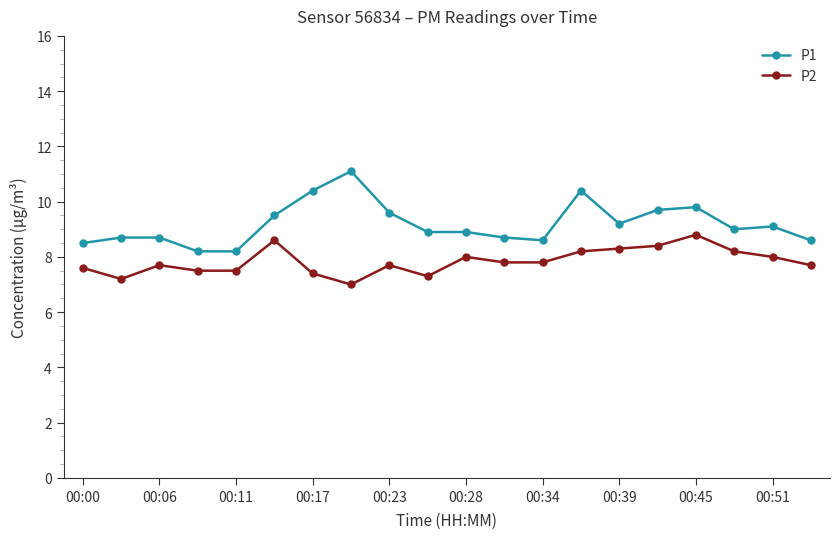

What is the lowest value of the P2 series?

7.0